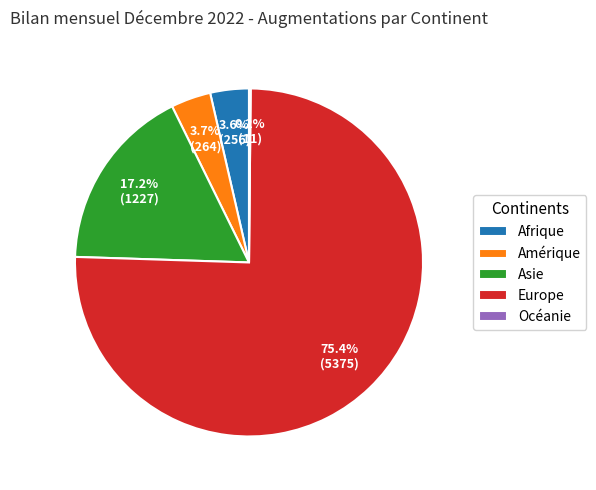

What is the largest slice in the pie chart?

Europe